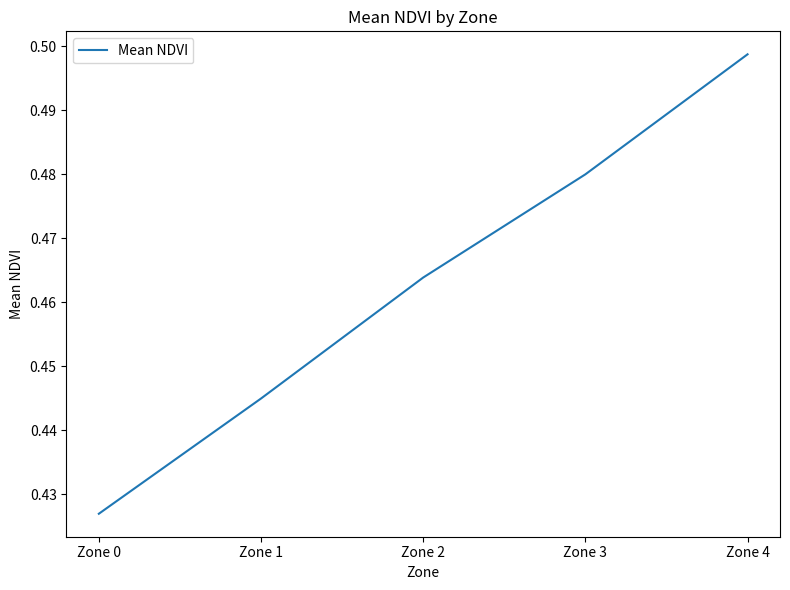

Rank the categories by value from highest to lowest.

Zone 4, Zone 3, Zone 2, Zone 1, Zone 0